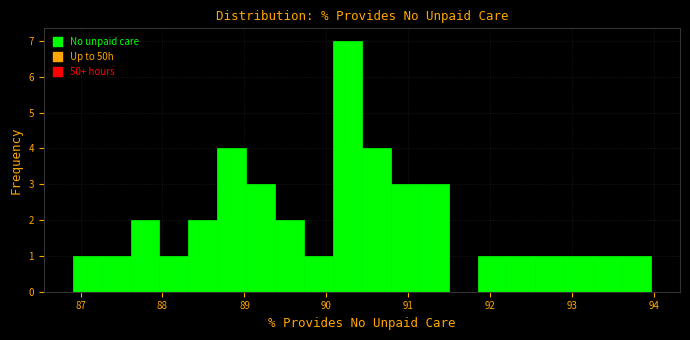

Around what value on the x-axis is the tallest bar? Give the approximate position of its centre, as read against the axis.

90.3